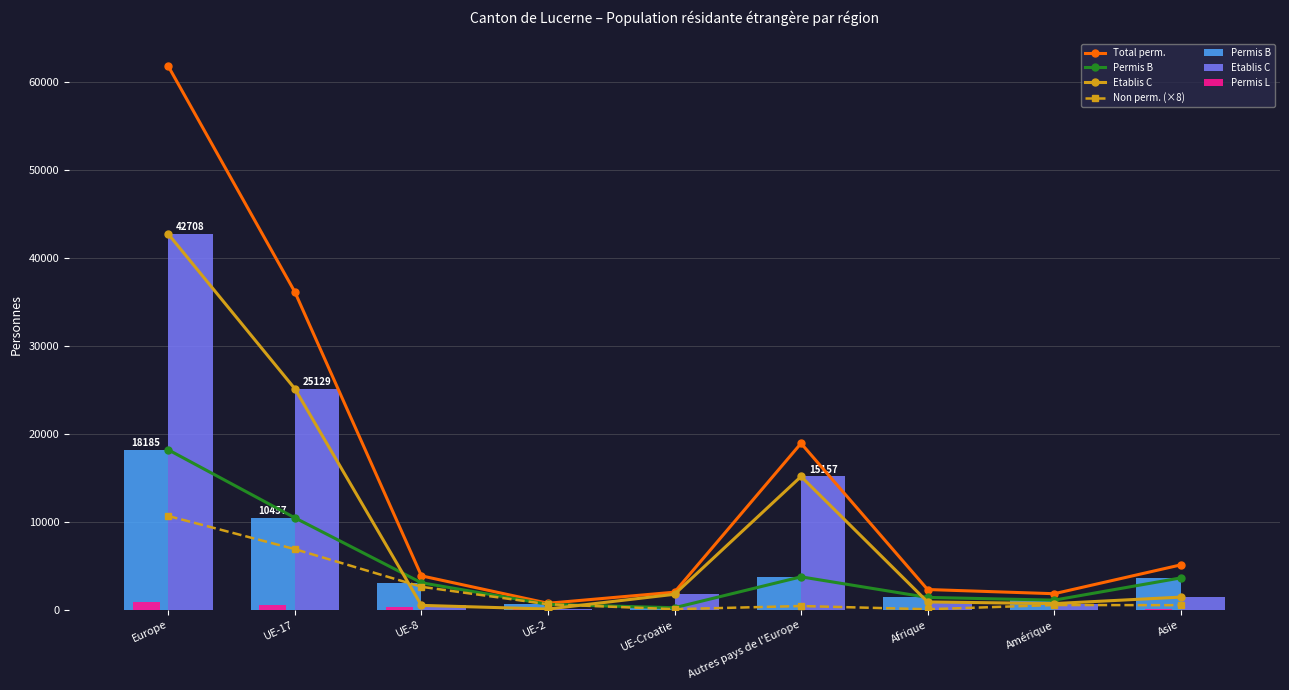

At which label does Etablis C reach its peak?

Europe